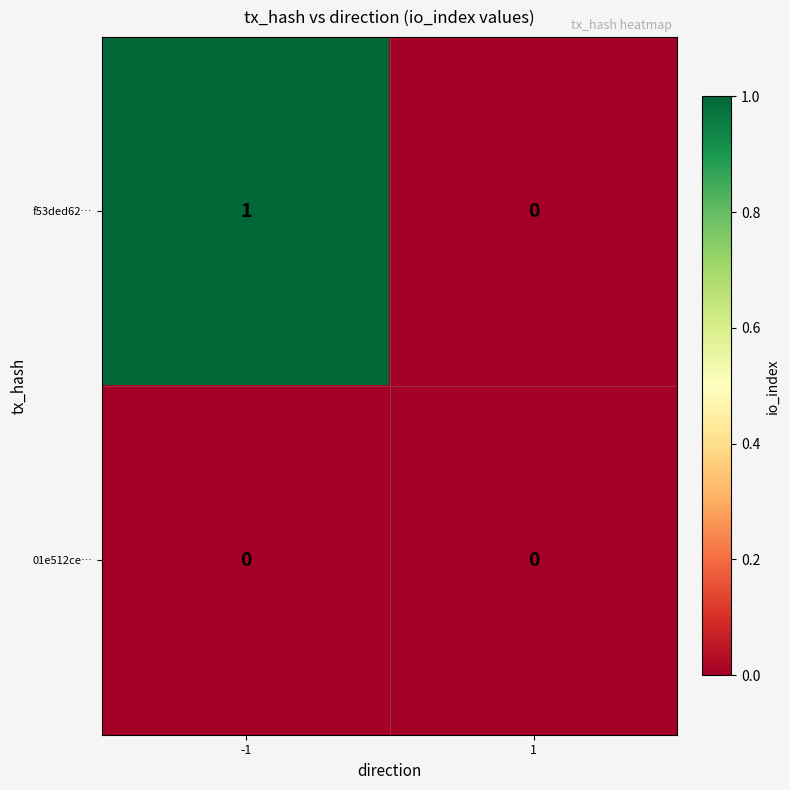

Which series has the largest total across all categories?

f53ded62…